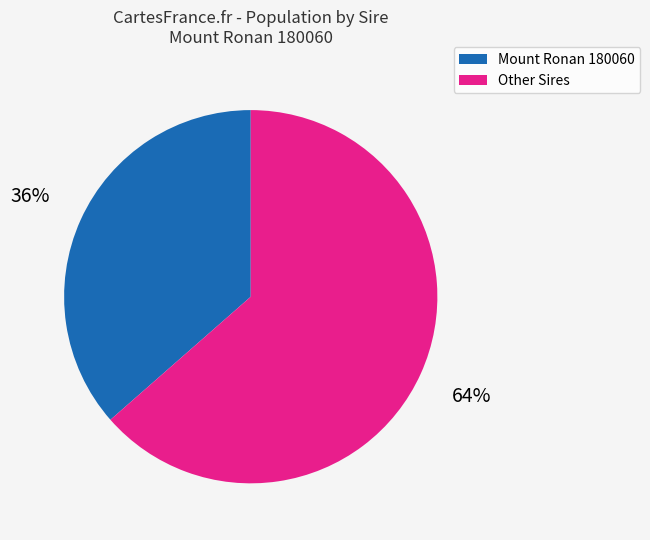

Is there a majority slice in this chart?

Yes